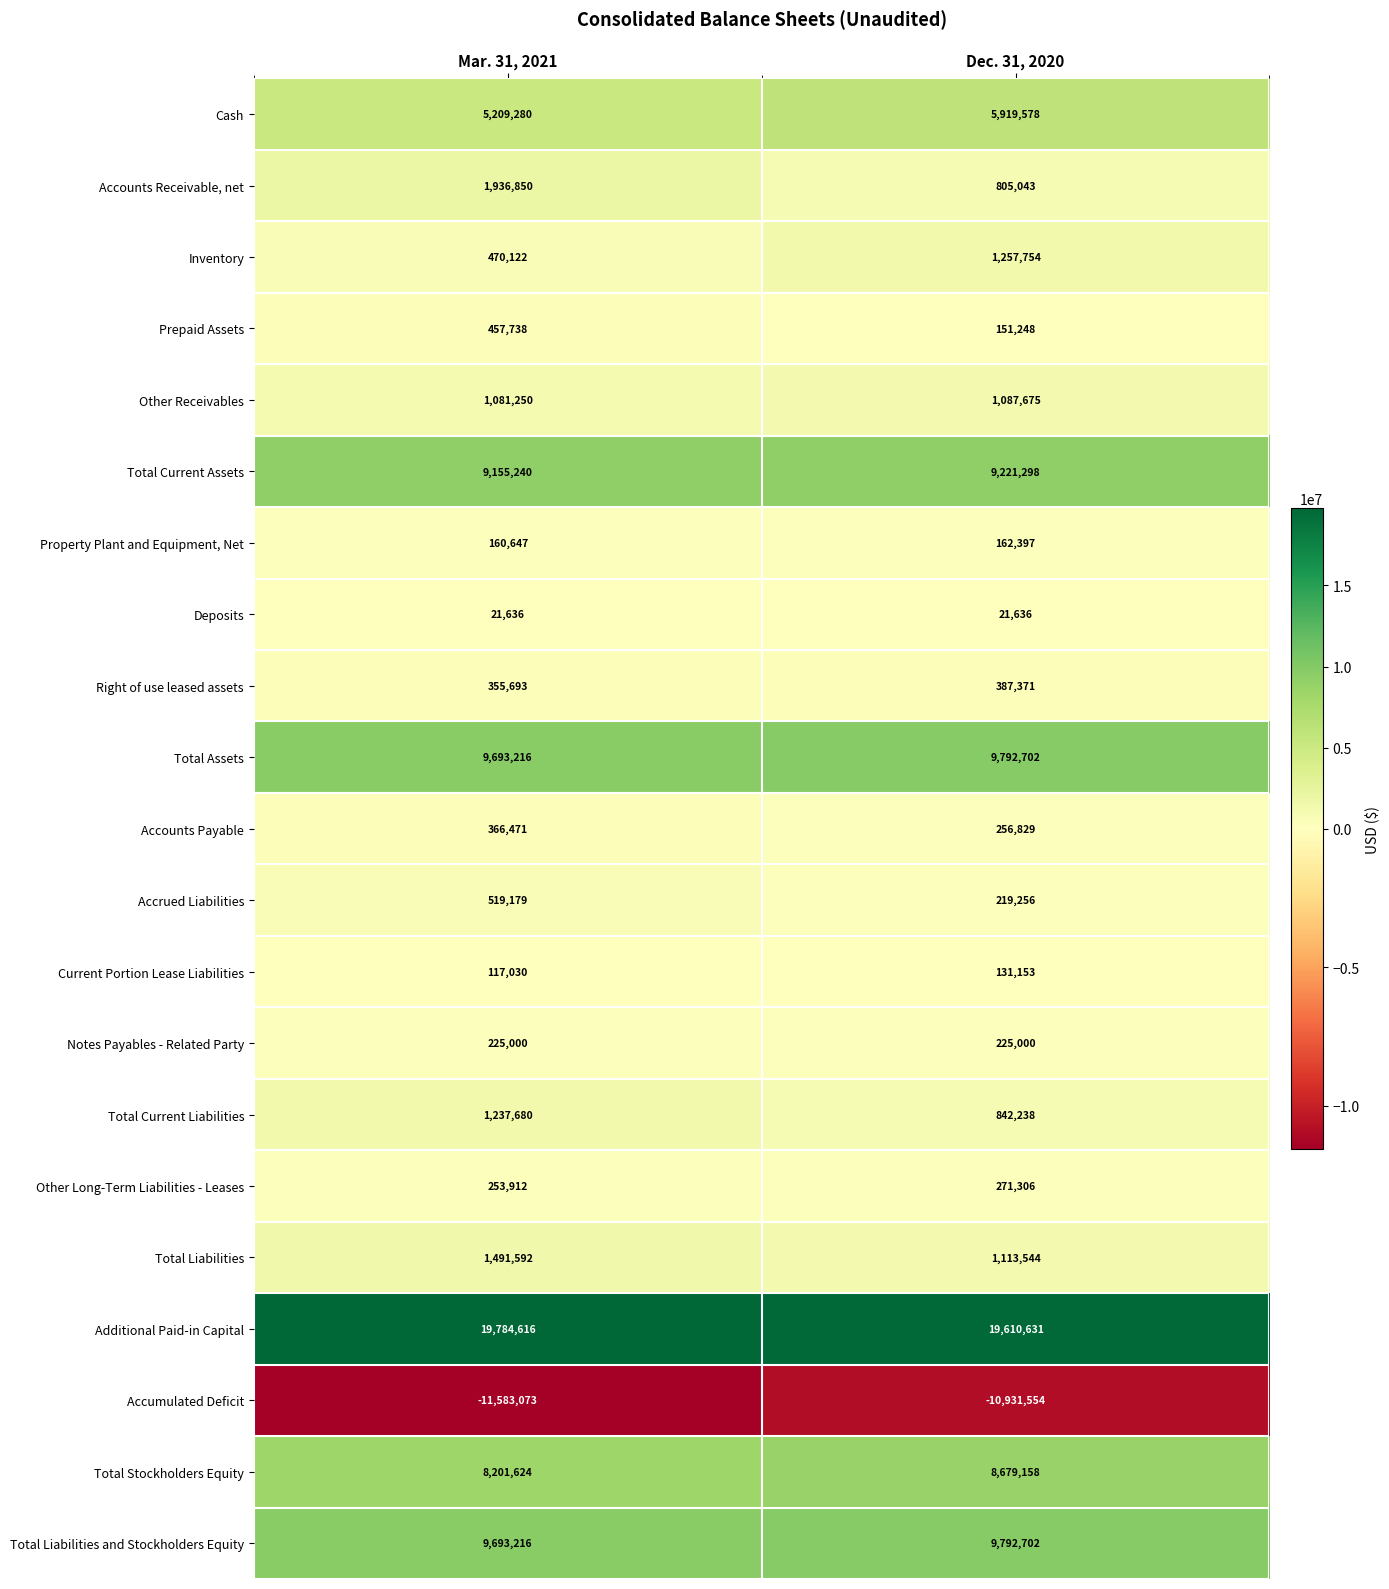

List the labels in order of Other Long-Term Liabilities - Leases value, largest first.

Dec. 31, 2020, Mar. 31, 2021